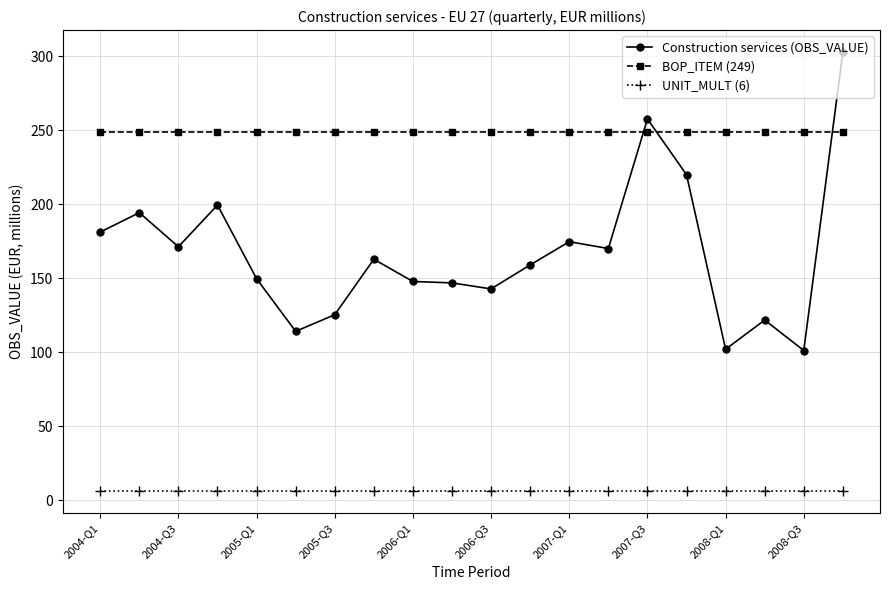

What is the average value of the Construction services (OBS_VALUE) series?

167.2